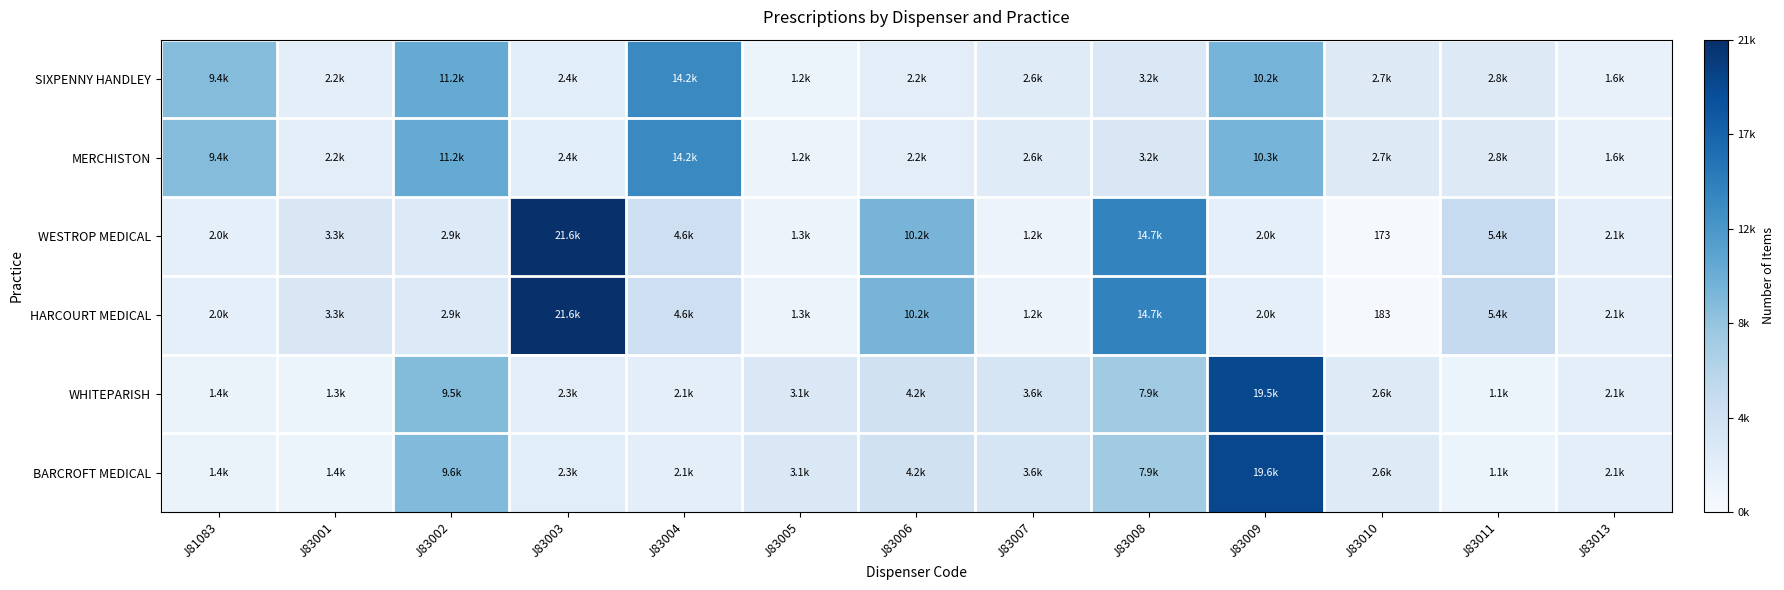

Which has a higher value, J83006 or J81083?

J81083